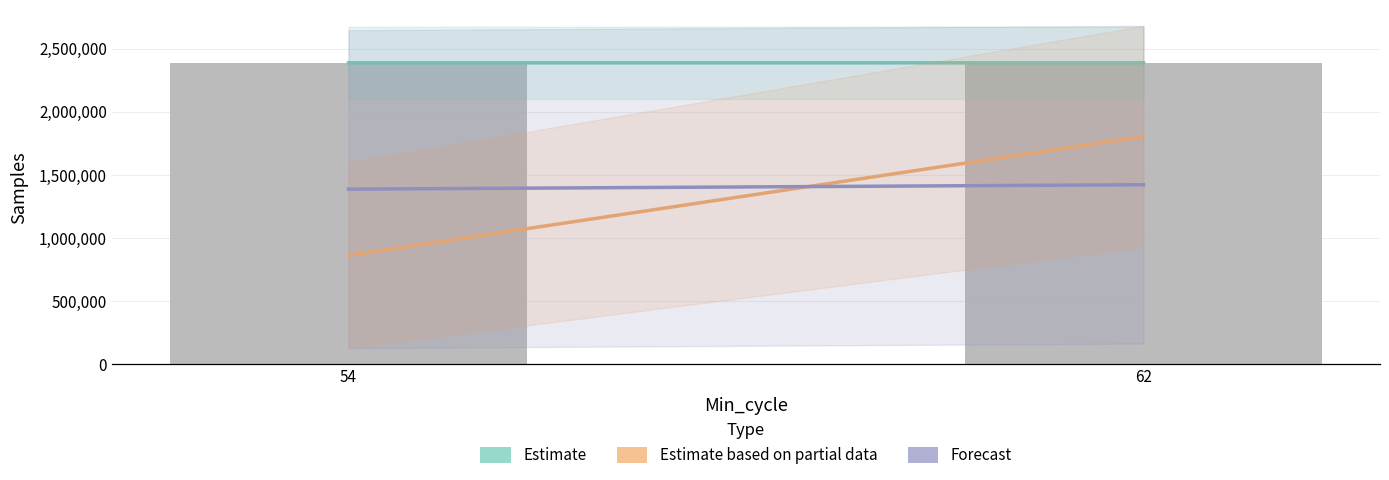

How many values in the Estimate based on partial data series are below 1252?

1